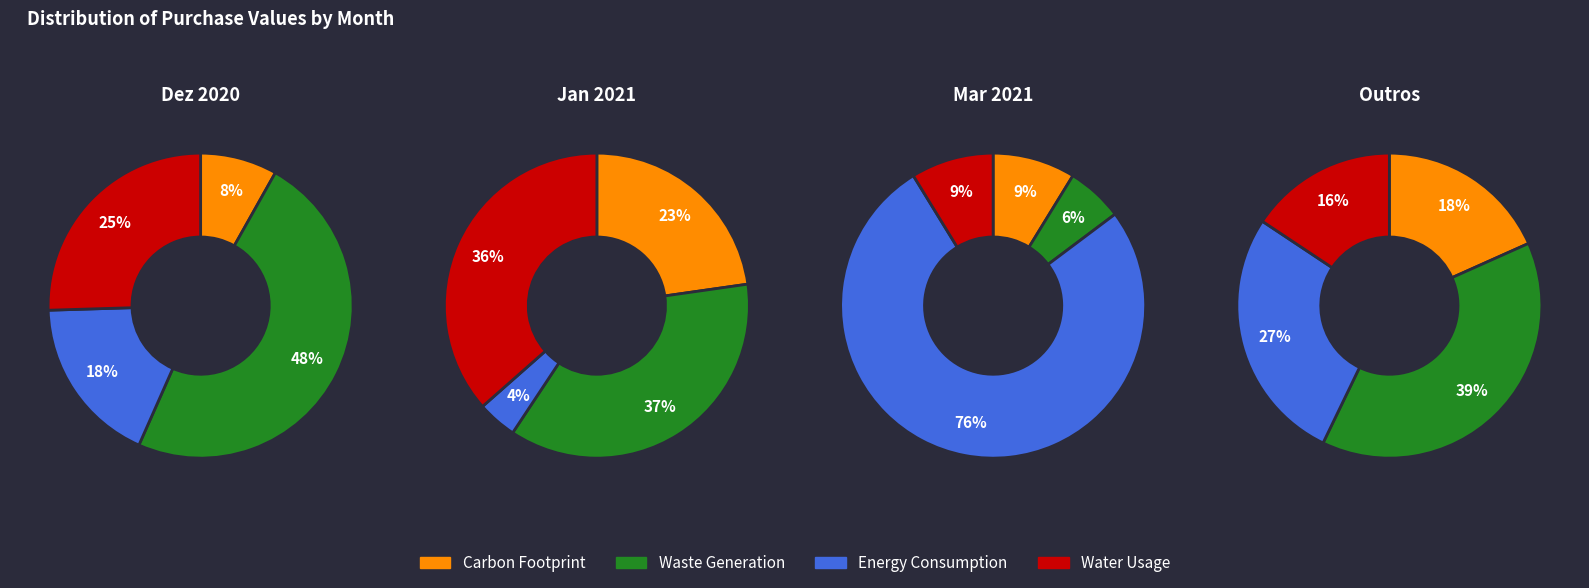

To the nearest percent, what is the difference between the 0 and 1 slice percentages?

10%